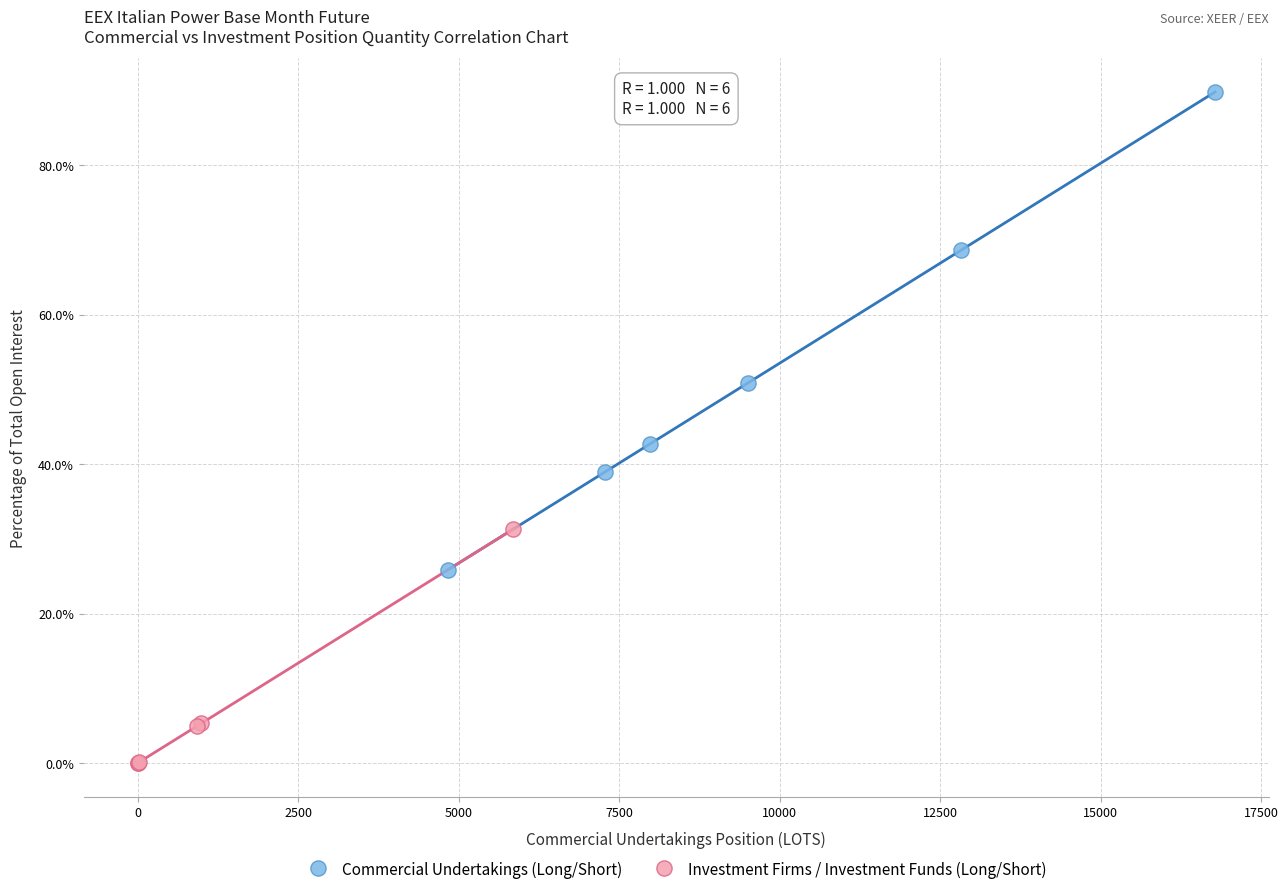

Which series reaches the minimum Y coordinate?

Investment Firms / Investment Funds (Long/Short)